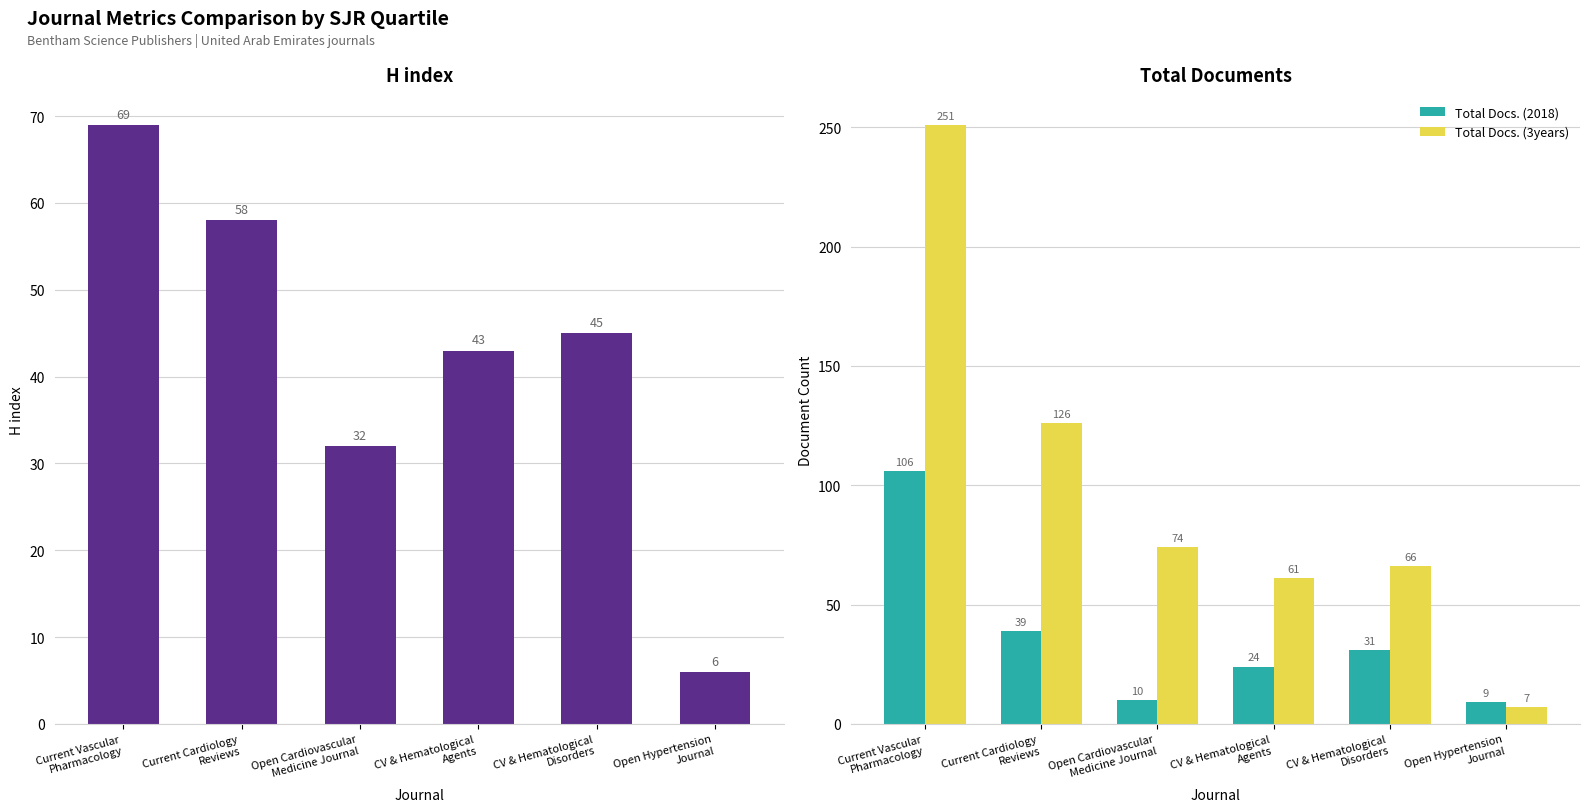

What position from the right is Current Cardiology
Reviews?

5